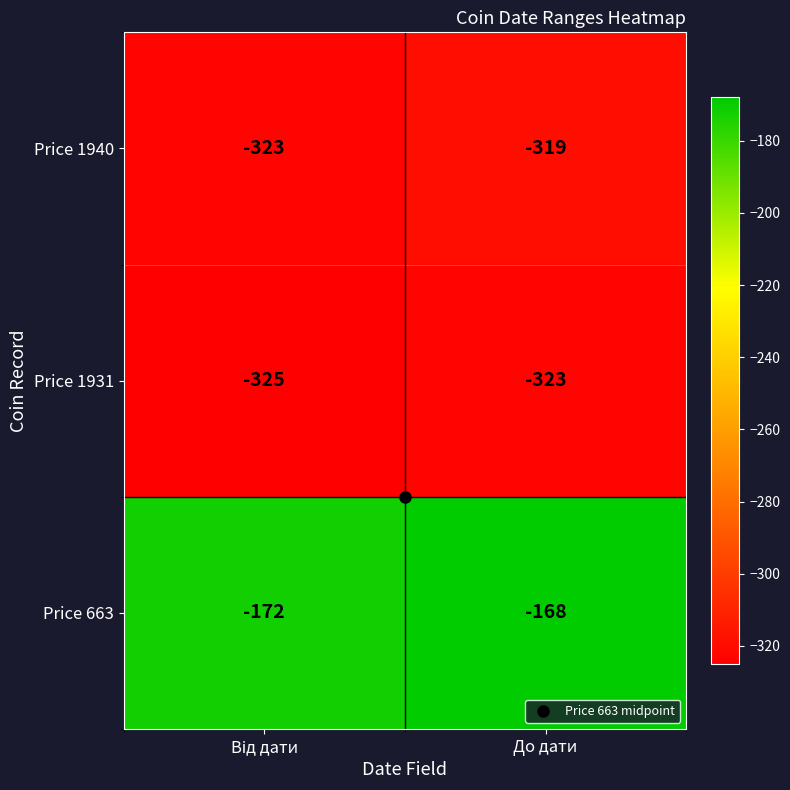

What is the average value of the Price 1931 series?

-324